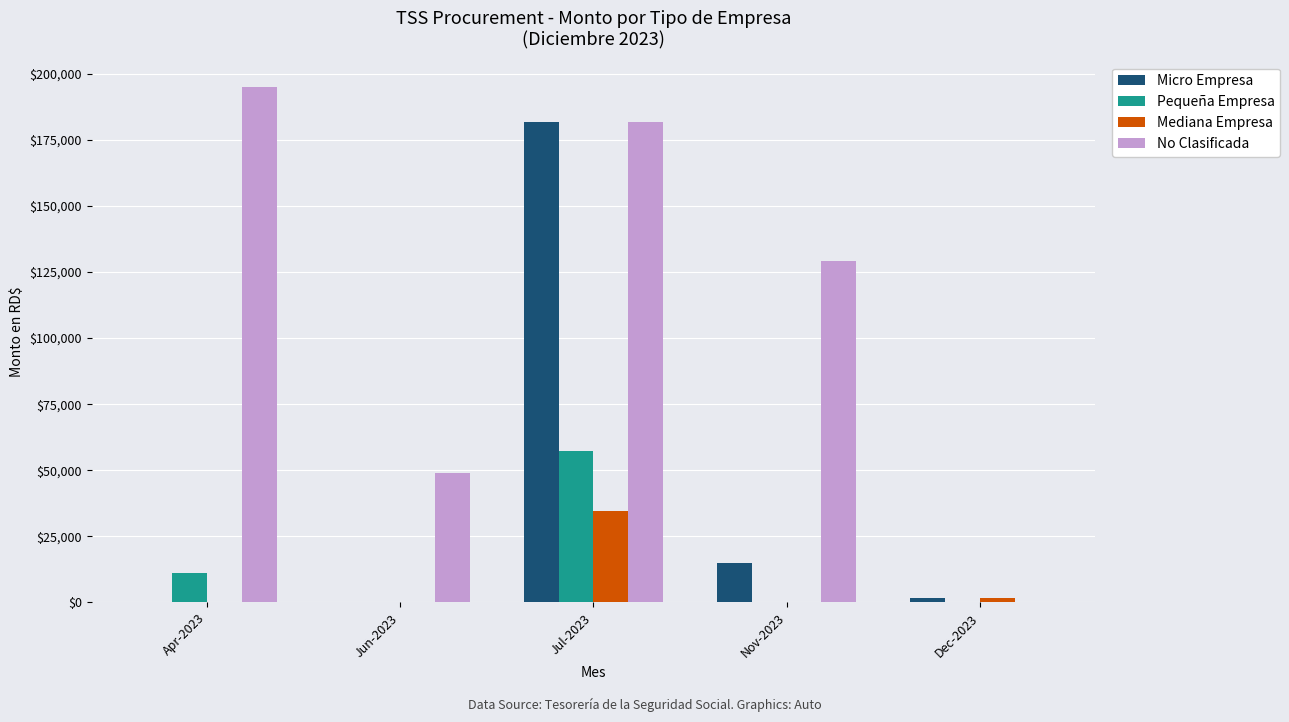

What is the total value across all series at Jun-2023?

49044.0